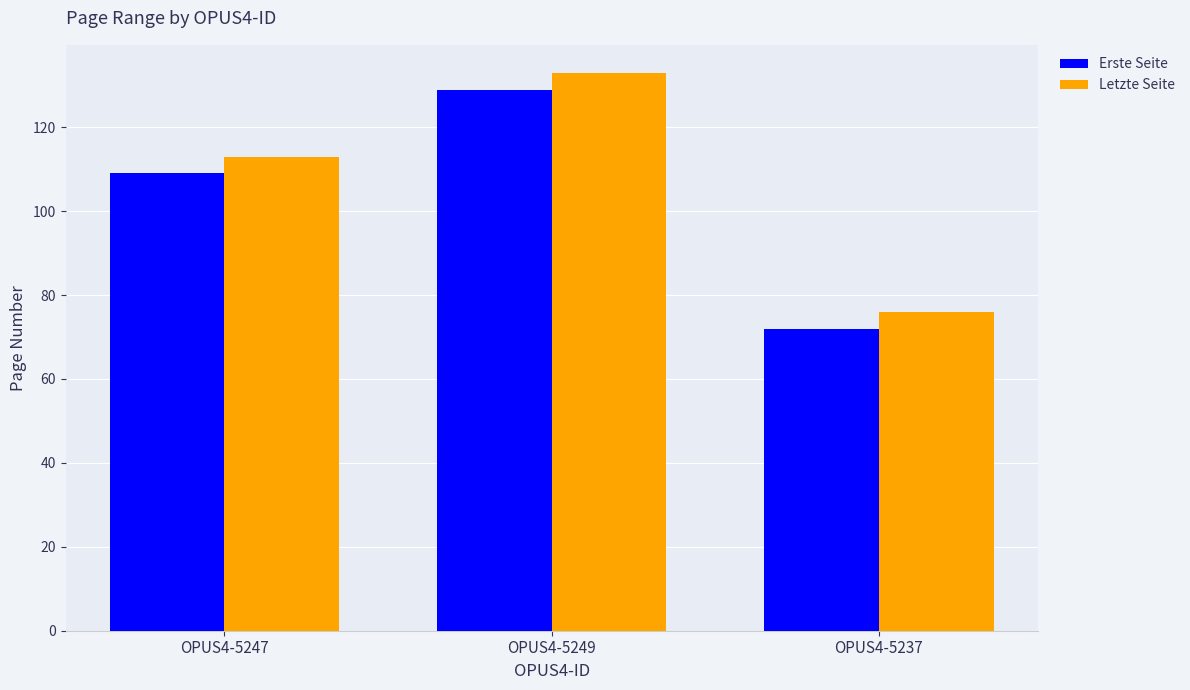

At OPUS4-5247, list the series in order from smallest to largest.

Erste Seite, Letzte Seite